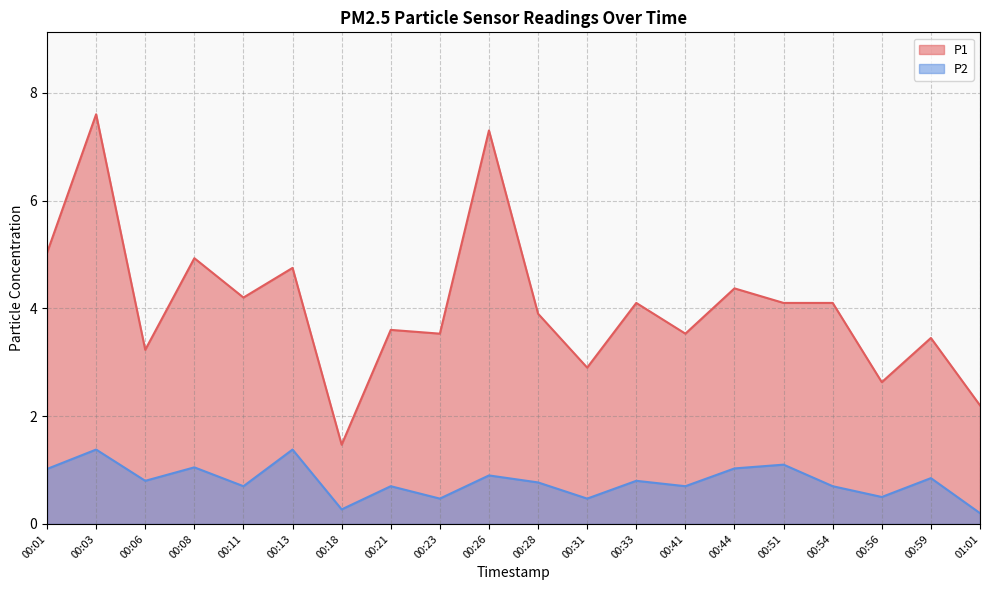

List the series in order of their overall mean, lowest first.

P2, P1